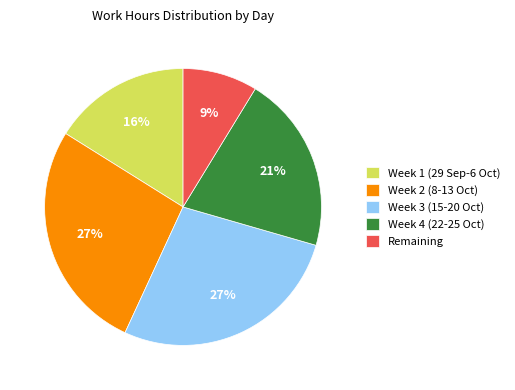

To the nearest percent, what is the combined percentage of Week 2 (8-13 Oct) and Week 4 (22-25 Oct)?

48%